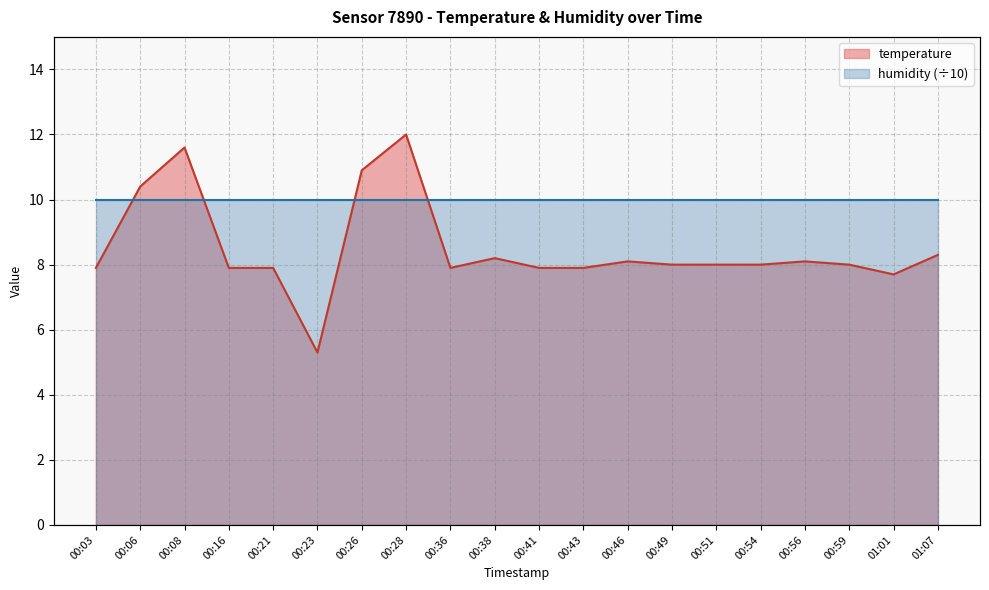

What is the minimum value shown in the chart?

5.3